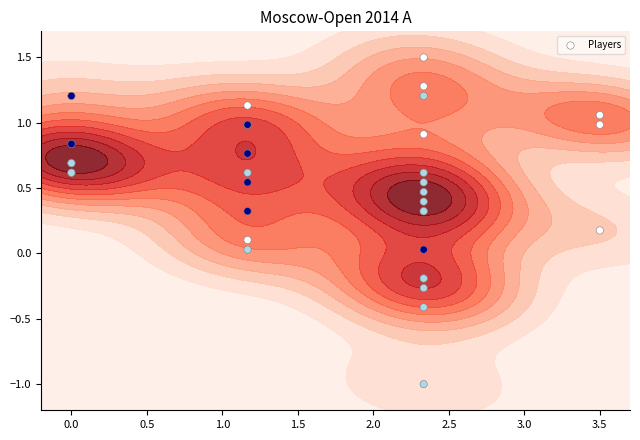

What is the minimum value shown in the chart?

-1.0